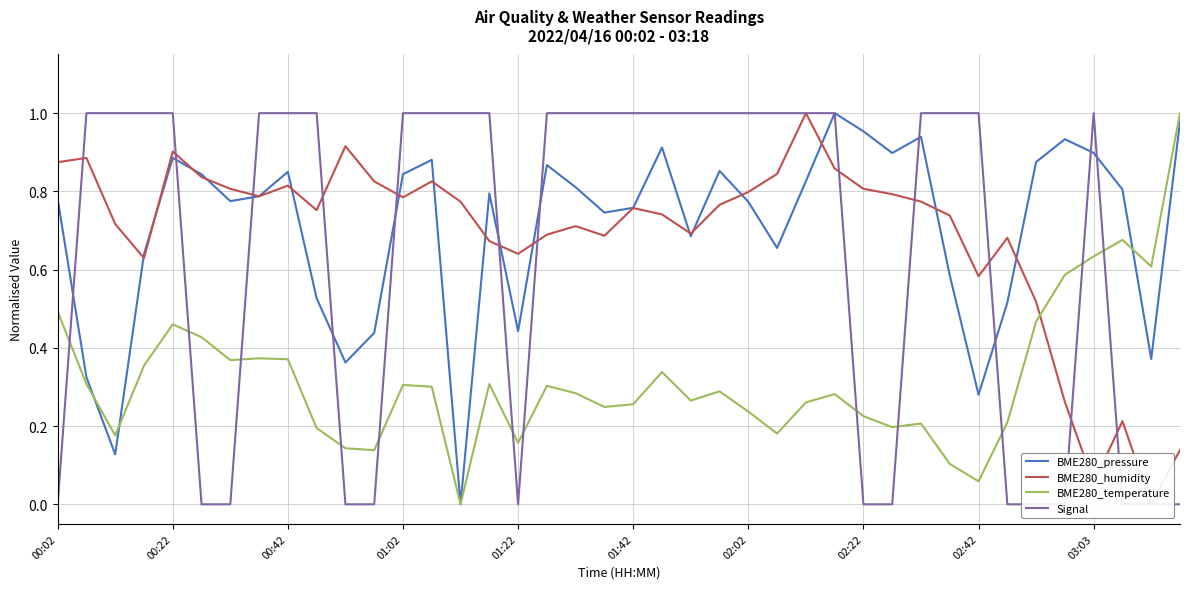

Is this an area chart (filled region under the line)?

No